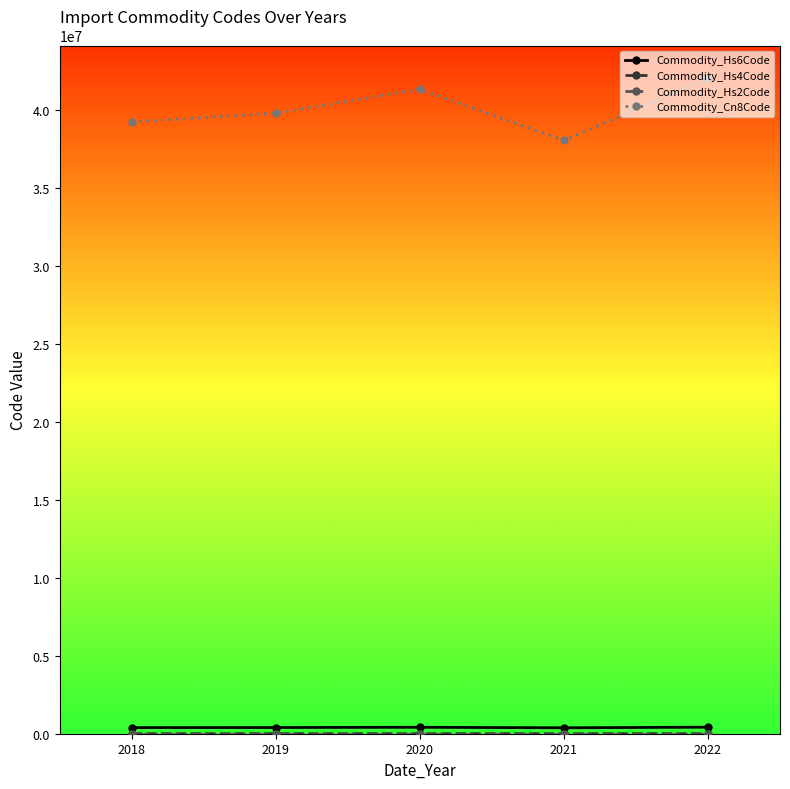

Which series has the widest spread of values?

Commodity_Cn8Code